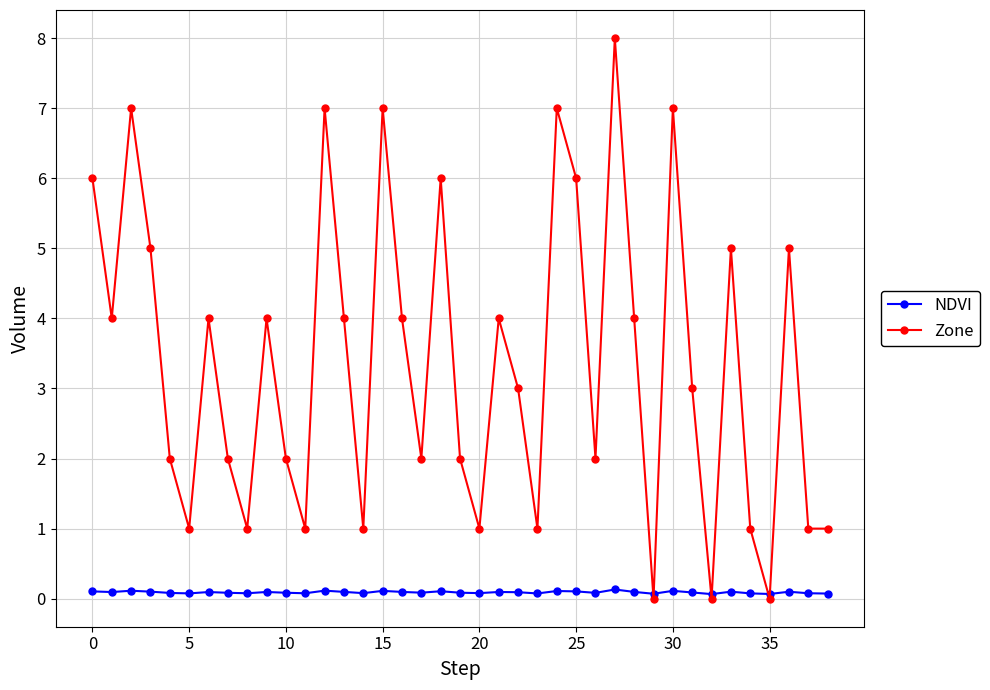

Rank the series by their maximum value, from highest to lowest.

Zone, NDVI